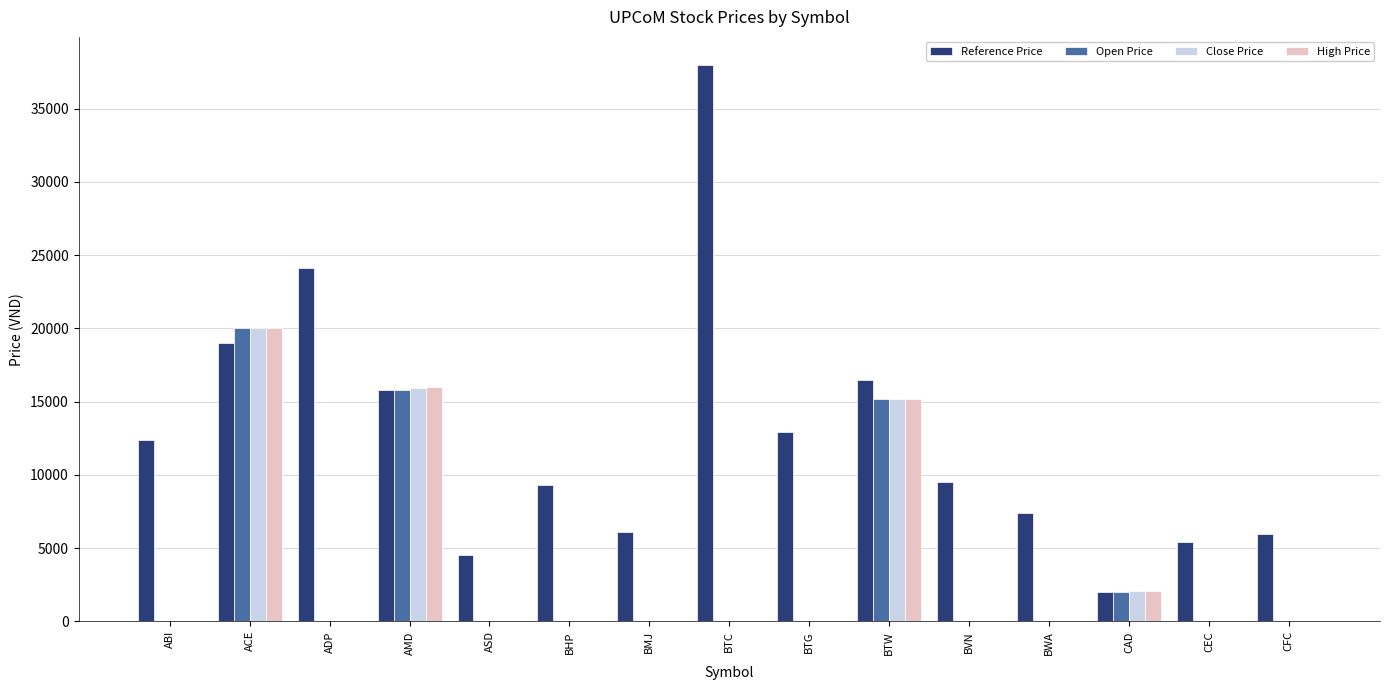

What is the sum of all Close Price values?

53200